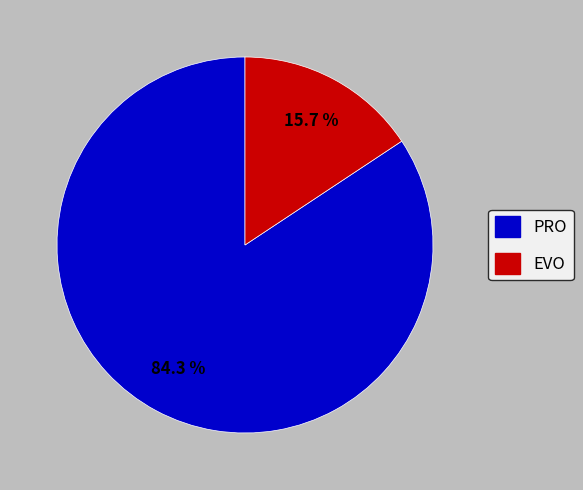

Is there a majority slice in this chart?

Yes